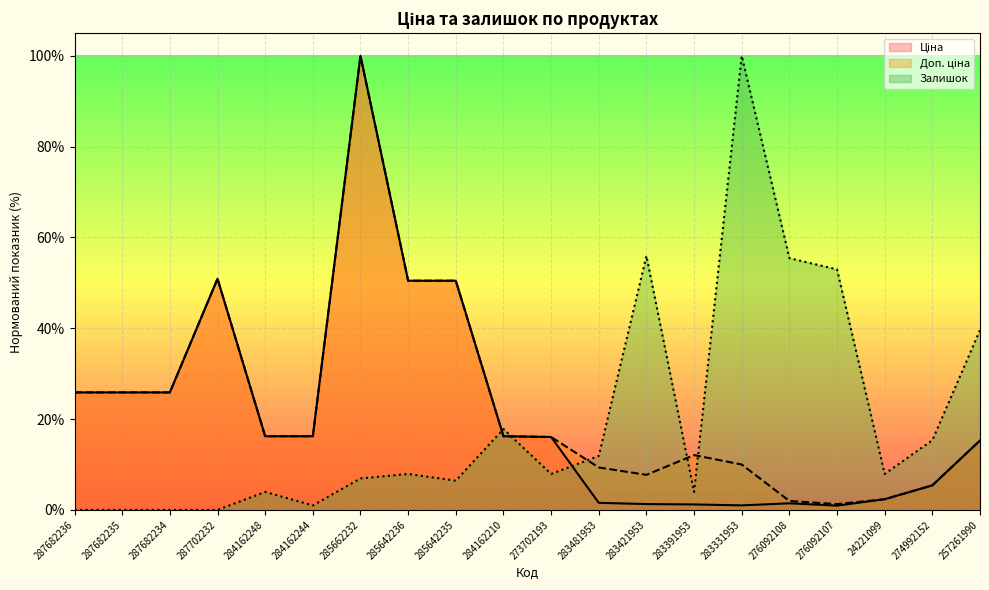

The Ціна series shows 6.3 at 257261990. True or false?

False